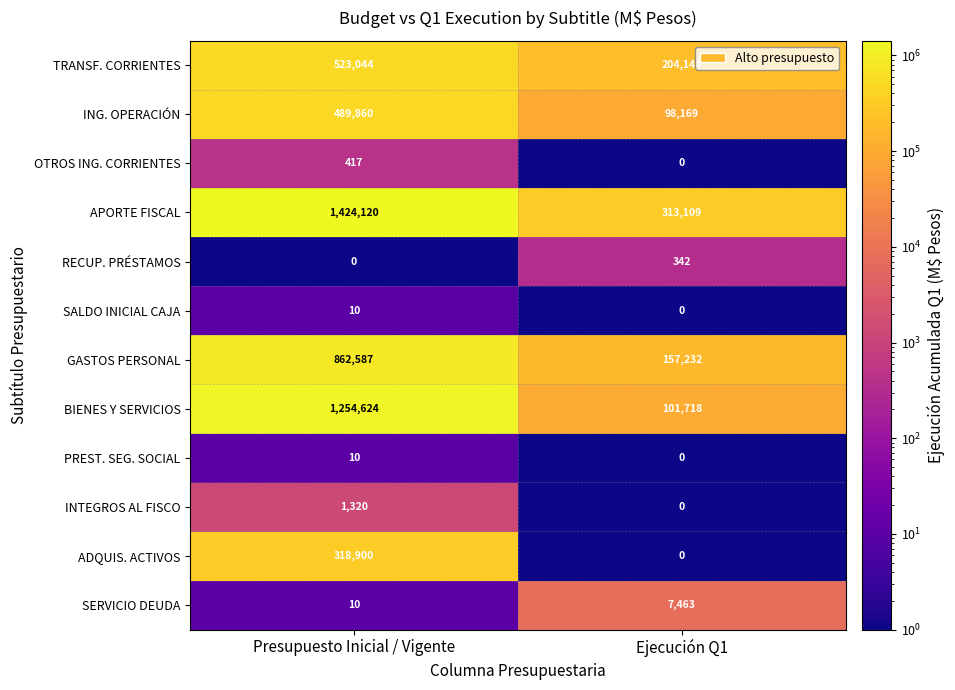

At how many categories does at least one series exceed 713660?

1